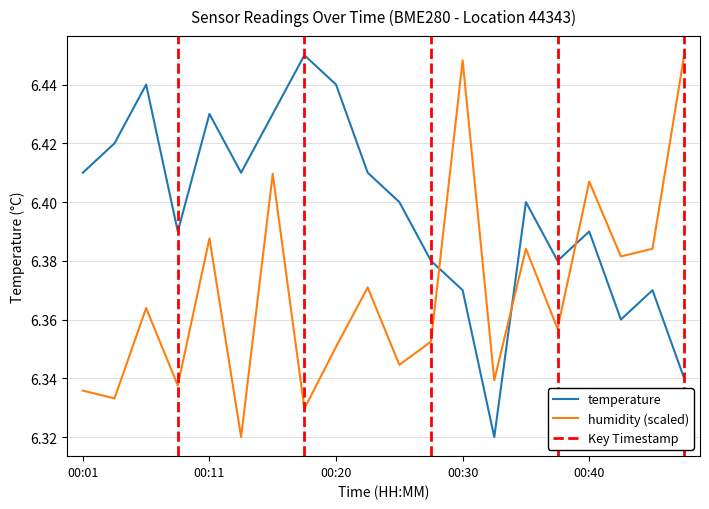

The value of temperature at 00:23 is 4.3. True or false?

False